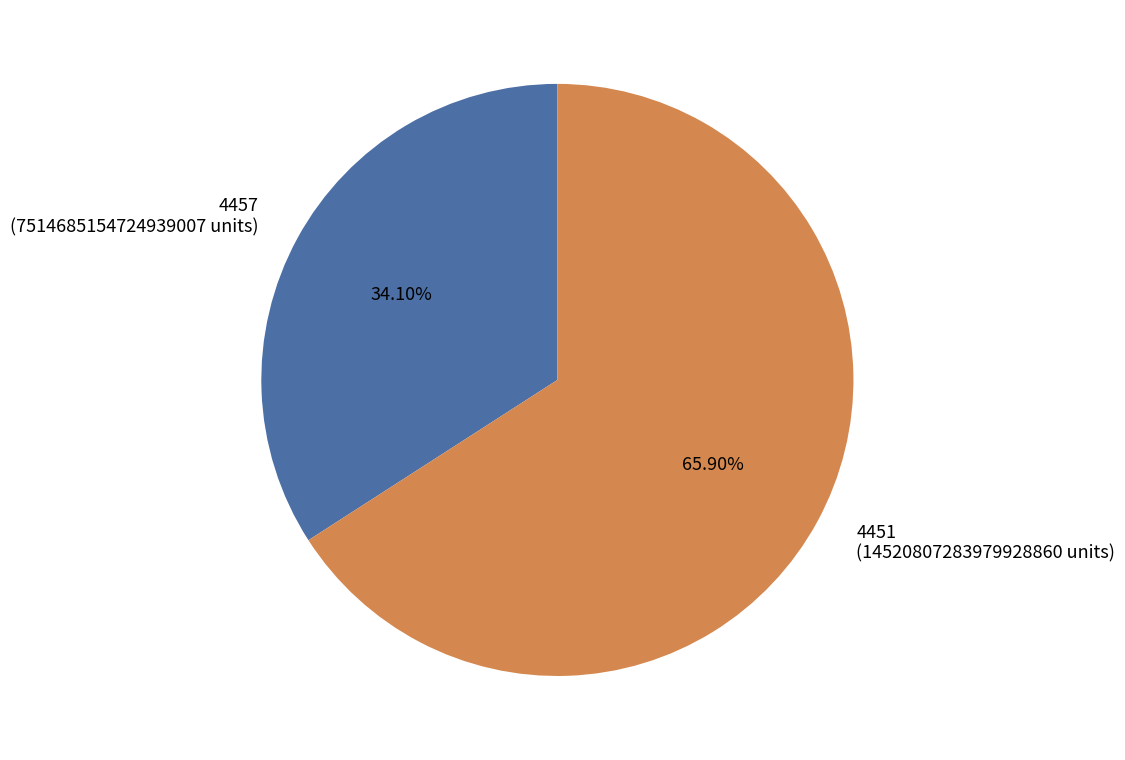

Which has a higher value, 4457 (7514685154724939007 units) or 4451 (14520807283979928860 units)?

4451 (14520807283979928860 units)